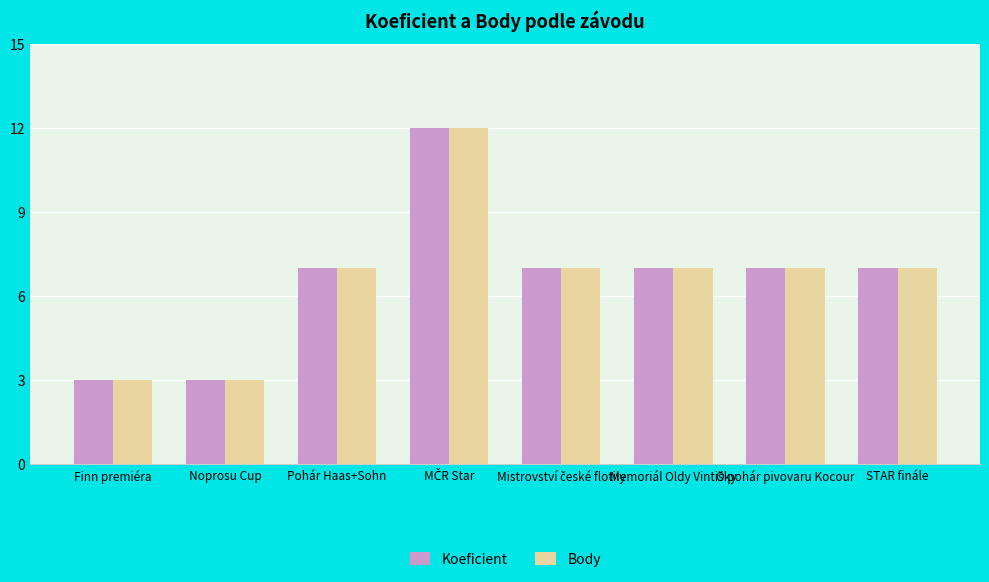

At how many categories does at least one series exceed 5?

6